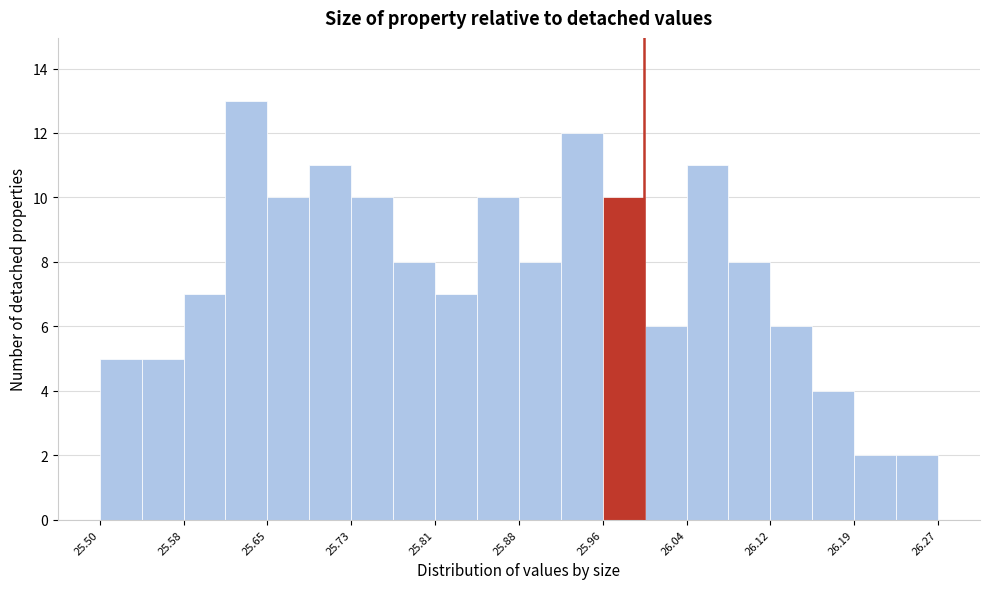

Read against the x-axis, roughly where is the centre of the tallest bar?

25.63